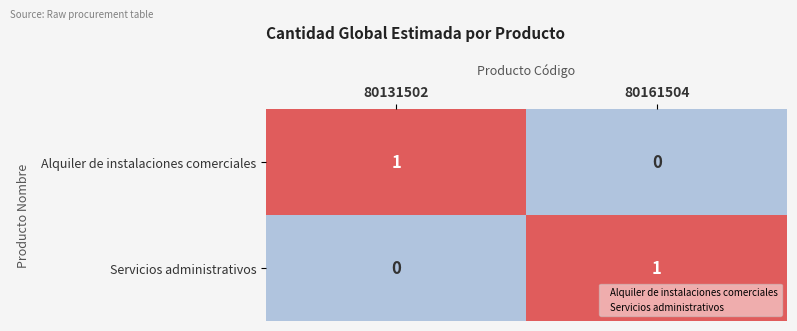

How many data points in Alquiler de instalaciones comerciales are less than 1?

1